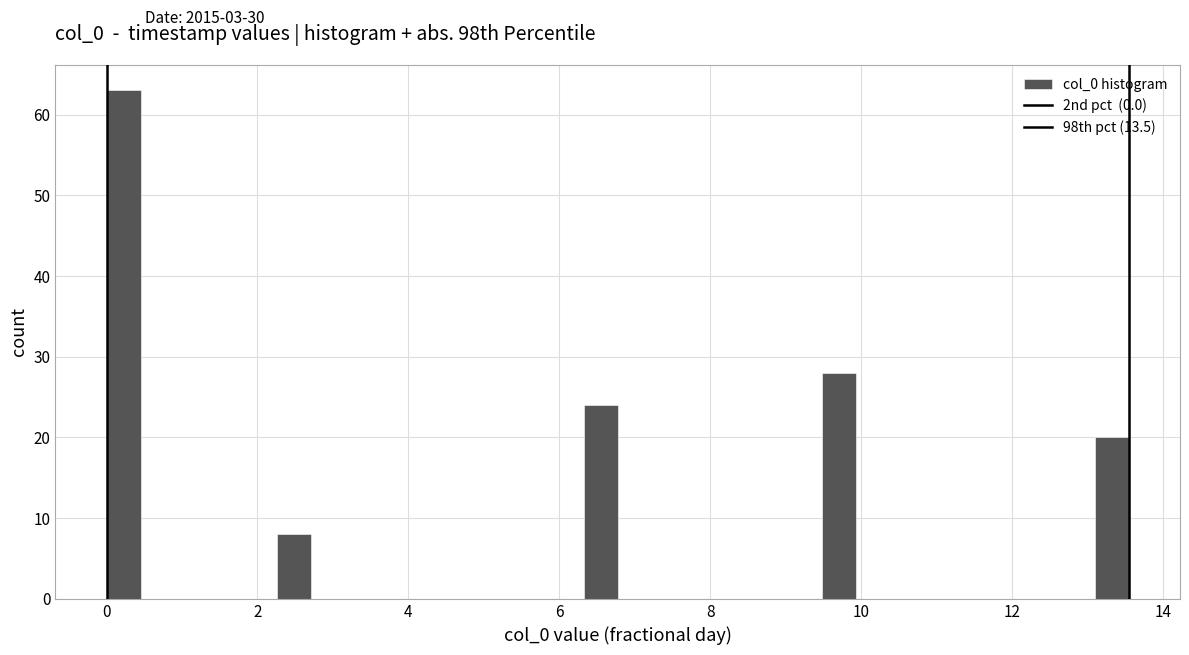

Around what value on the x-axis is the tallest bar? Give the approximate position of its centre, as read against the axis.

0.2